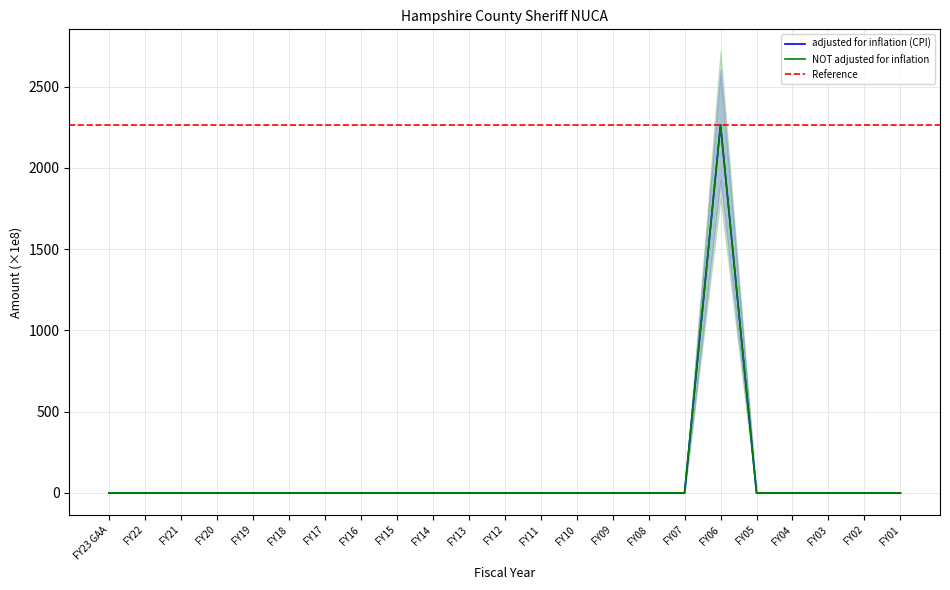

What is the label of the 21st point from the left?

FY03